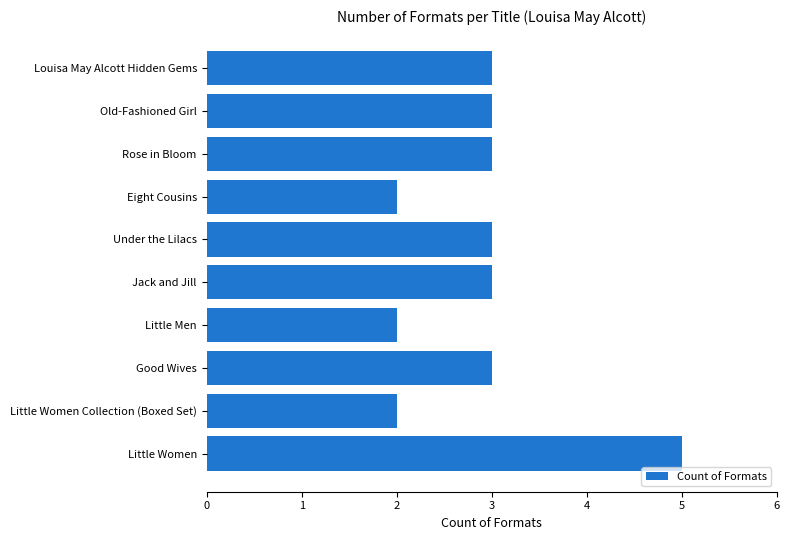

Does the chart contain stacked bars?

No